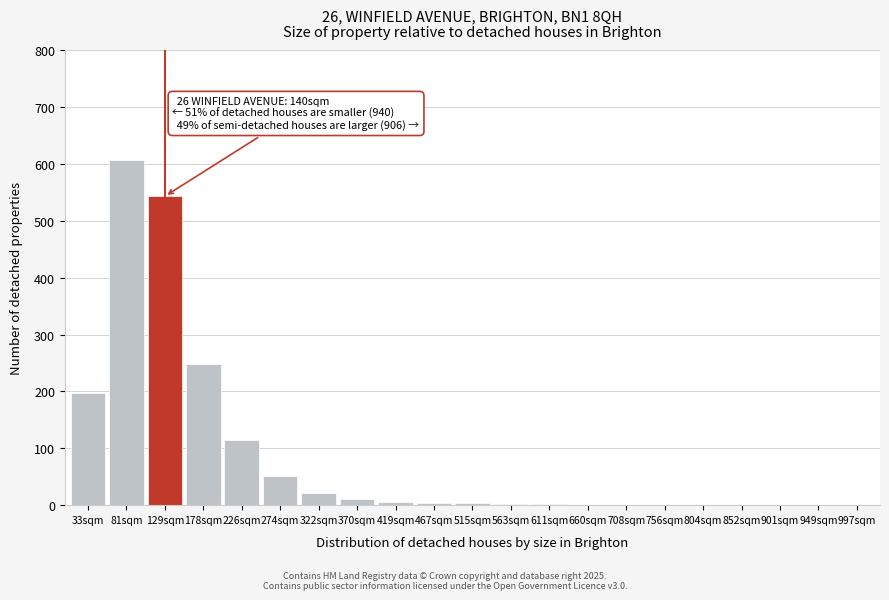

Is it true that the value at 804sqm is 0?

True